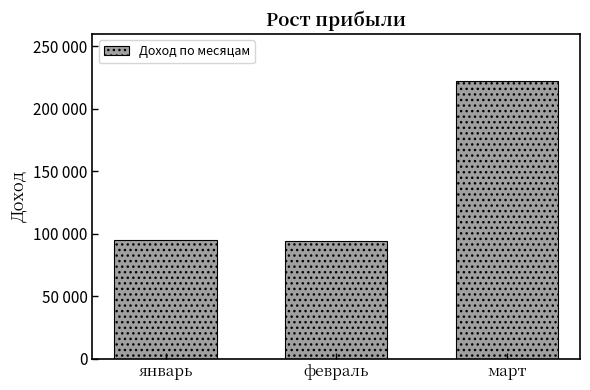

Are the bars grouped side by side (vs. stacked)?

No